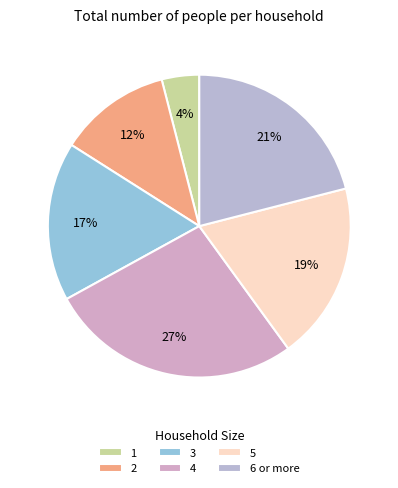

To the nearest percent, what is the average slice percentage?

17%